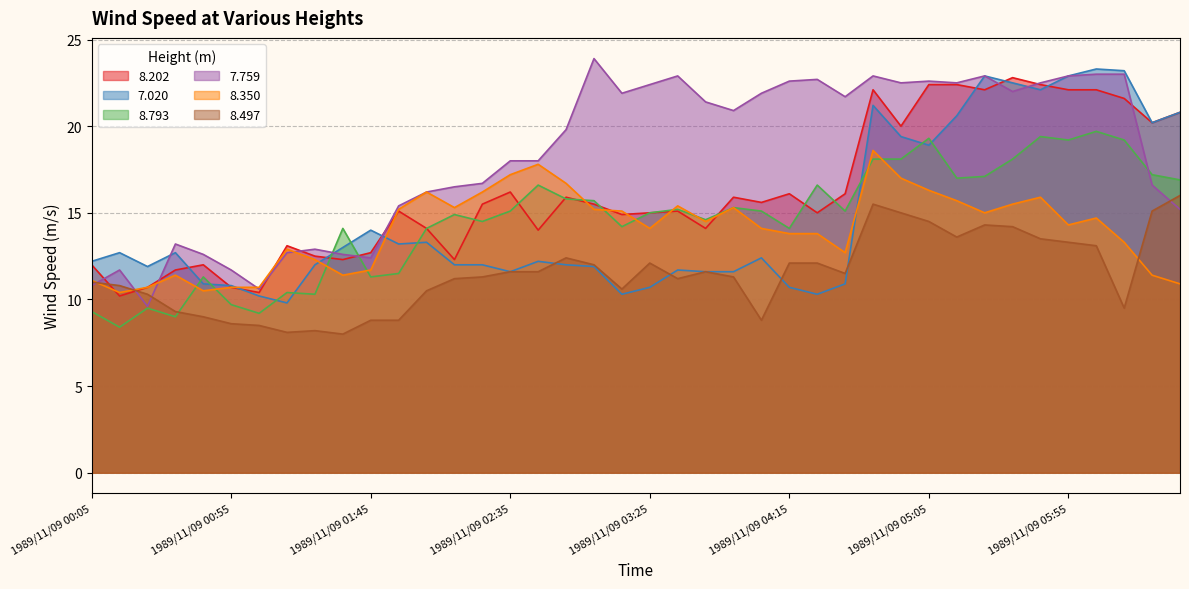

Is it true that 8.793 equals 34.5 at 1989/11/09 05:05?

False